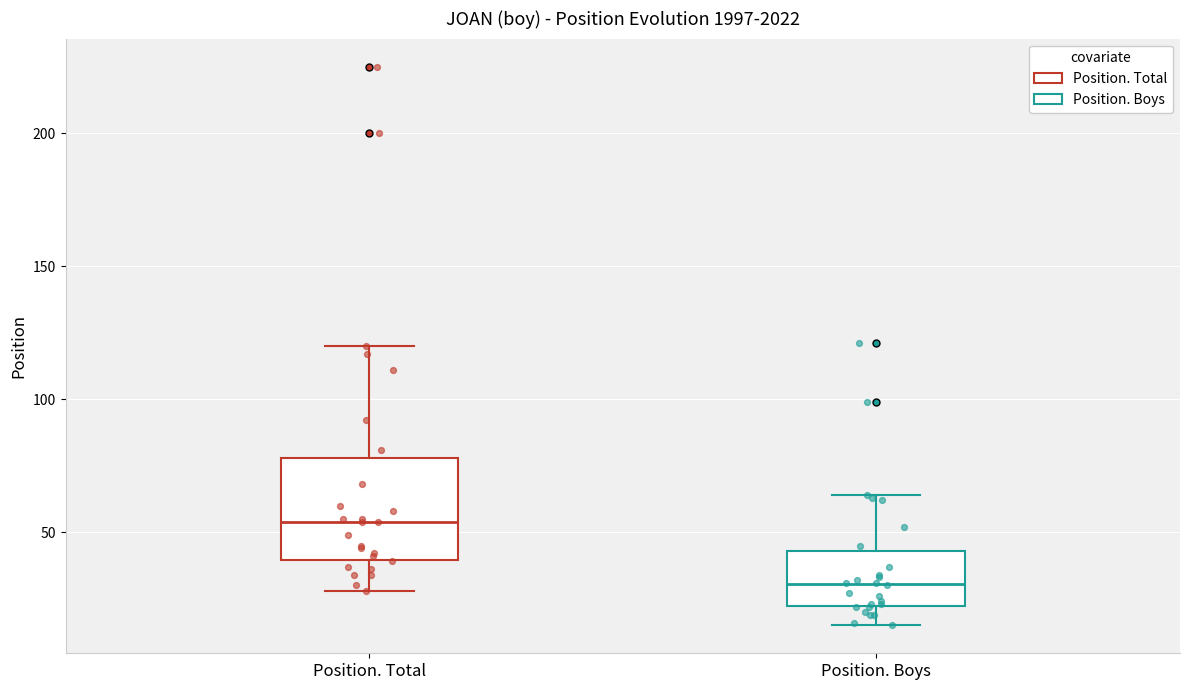

Which box has the highest median line?

Position. Total